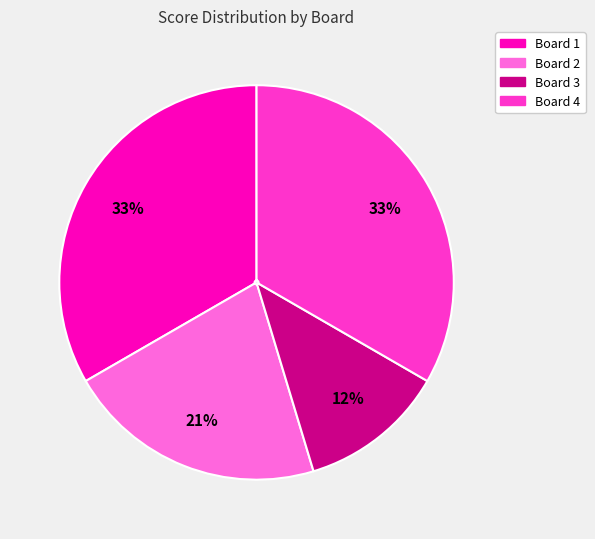

How many segments does this pie chart have?

4